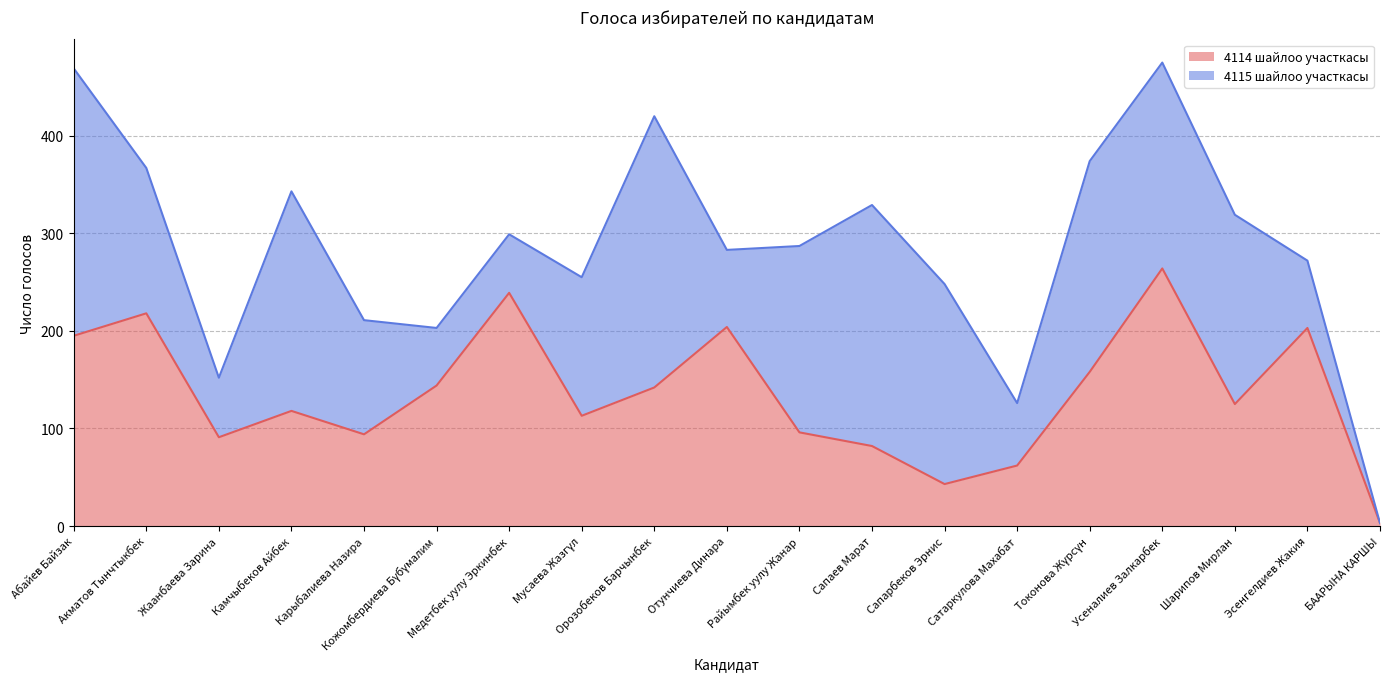

True or false: the data shows 255 at Кожомбердиева Бүбүмалим.

False